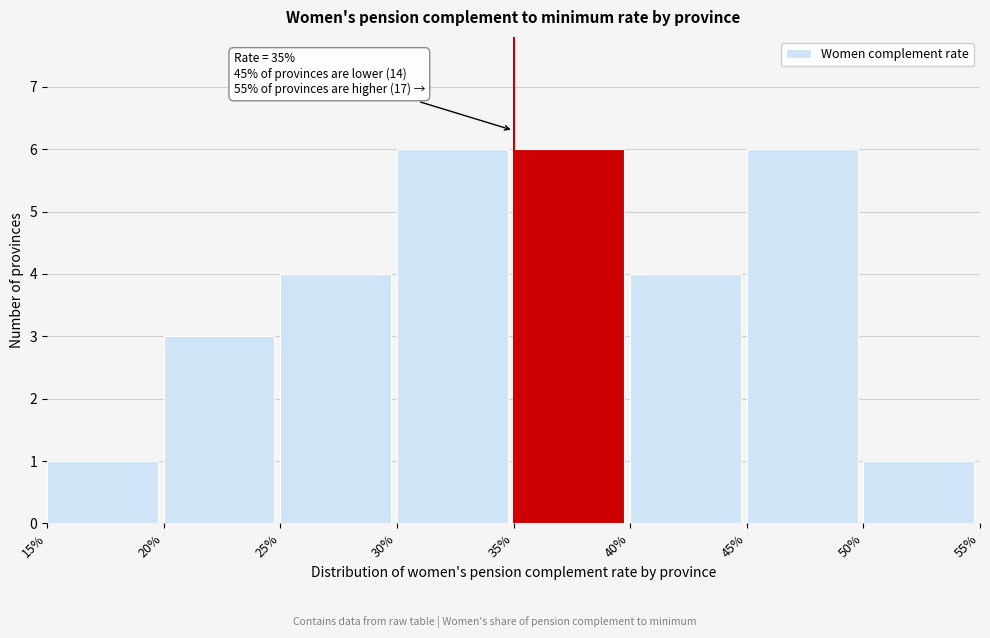

Reading left to right, what are all the values shown in this chart?

15%=1	20%=3	25%=4	30%=6	35%=6	40%=4	45%=6	50%=1